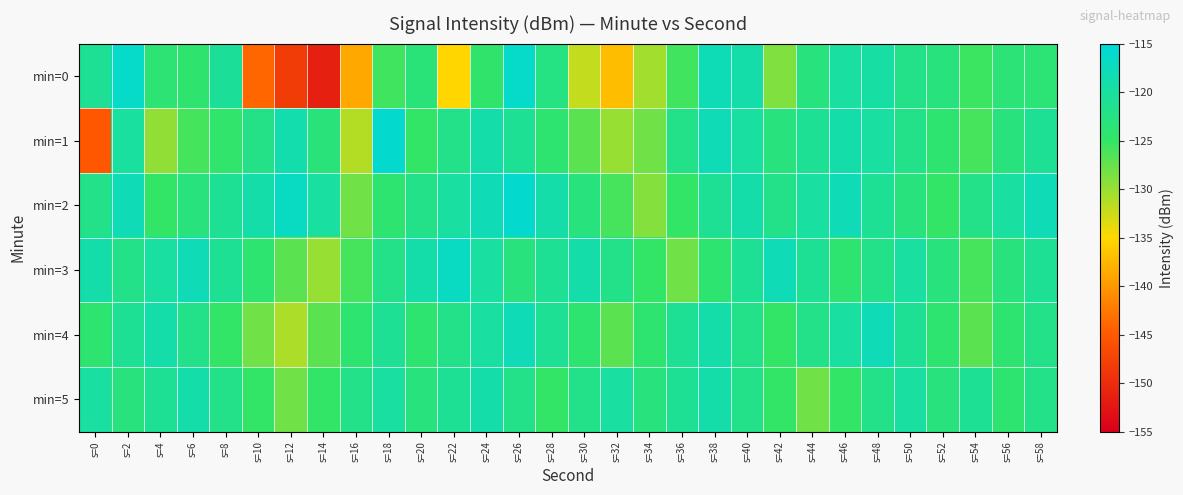

Rank the series by their maximum value, from lowest to highest.

min=5, min=4, min=3, min=0, min=1, min=2